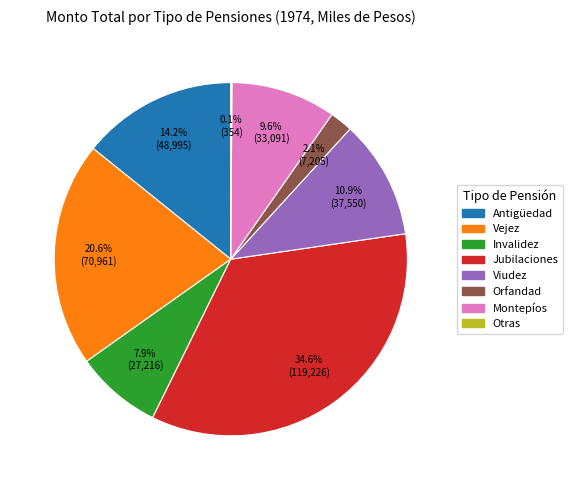

Do Antigüedad and Viudez together represent more than half of the pie?

No